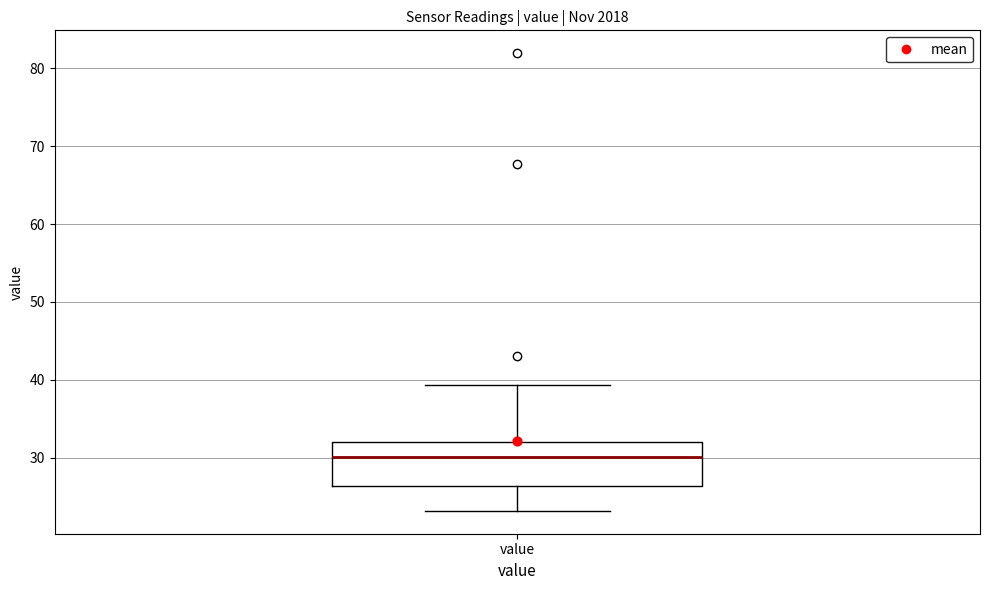

Transcribe this box plot: give where the median line is, the range the box spans, and where the two whiskers end, as read against the y-axis. The values are not printed on the chart, so give them approximately, as read against the axis.

median 30, box 26 to 32, whiskers 23 to 39